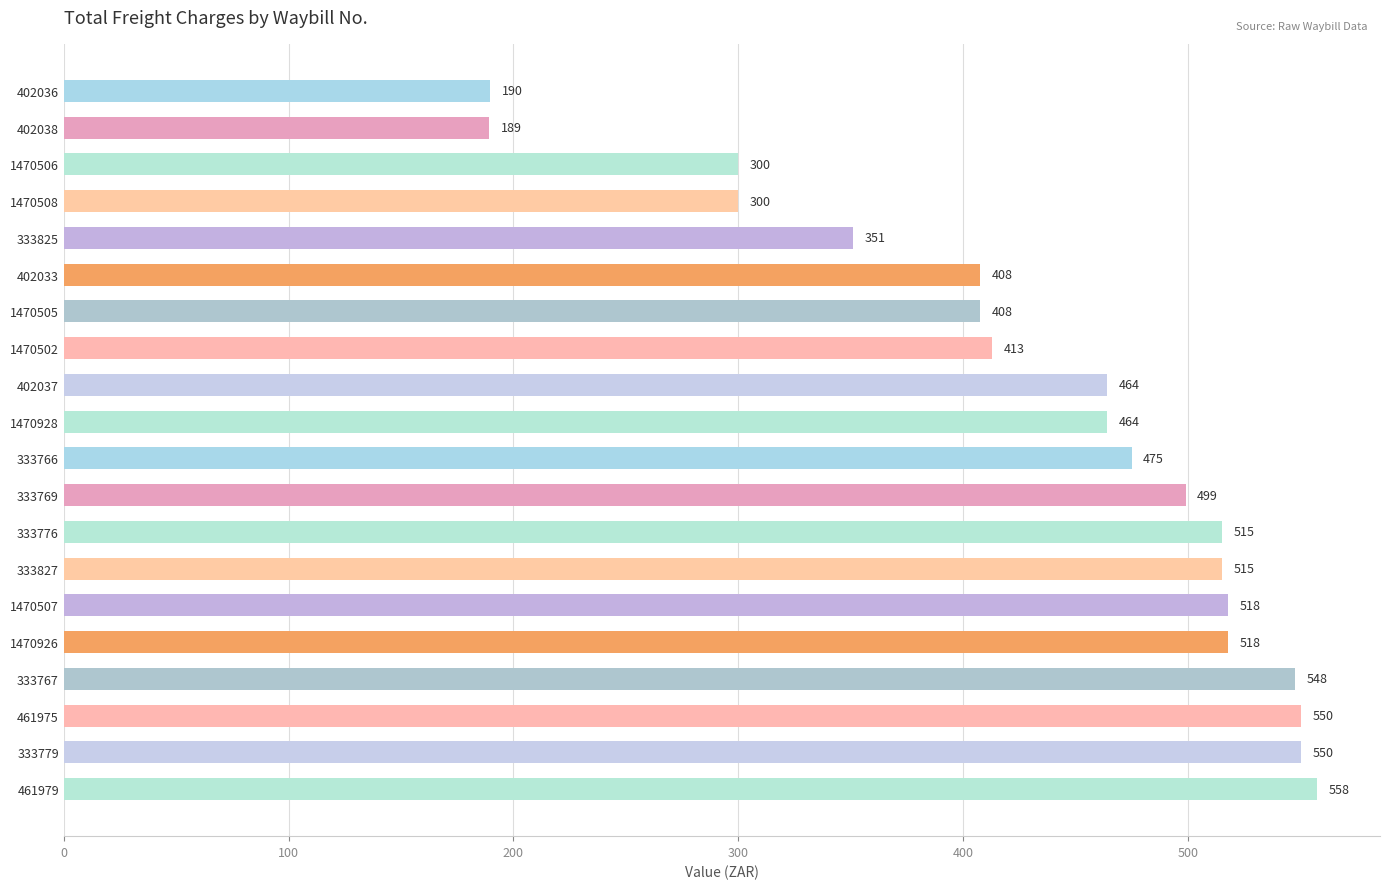

How many distinct data groups are displayed?

1